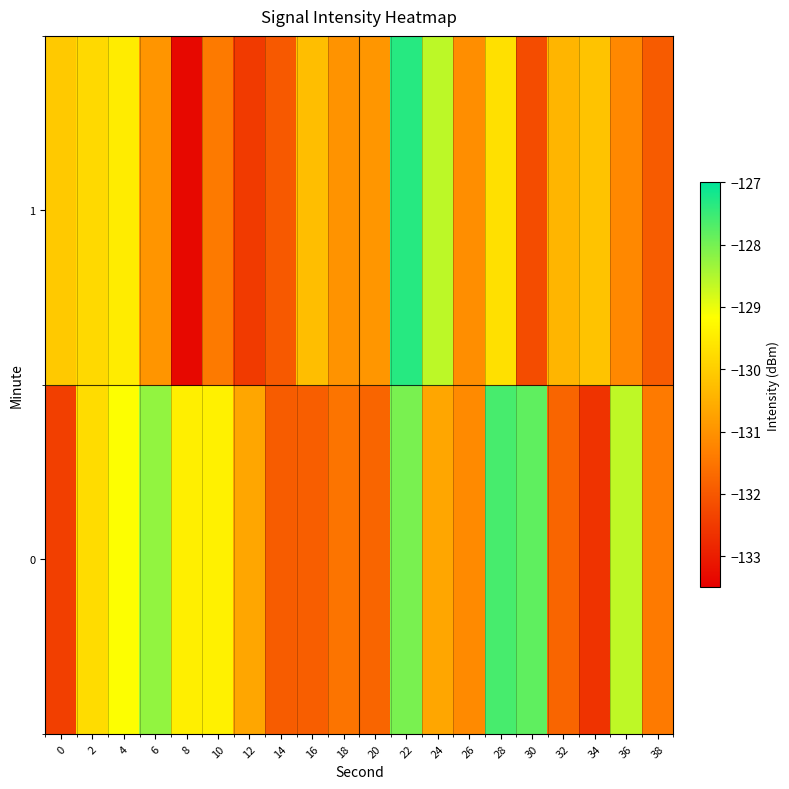

Reading left to right, transcribe all the data shown in this chart.

0: 0=-132.4	2=-129.7	4=-129.1	6=-128.2	8=-129.4	10=-129.4	12=-130.7	14=-131.9	16=-131.9	18=-131.5	20=-131.8	22=-128.0	24=-130.7	26=-131.1	28=-127.6	30=-127.8	32=-131.8	34=-132.6	36=-128.6	38=-131.4
1: 0=-130.1	2=-129.8	4=-129.5	6=-131.0	8=-133.3	10=-131.4	12=-132.5	14=-132.0	16=-130.3	18=-131.0	20=-130.9	22=-127.3	24=-128.6	26=-131.1	28=-129.7	30=-132.2	32=-130.4	34=-130.2	36=-131.2	38=-131.9